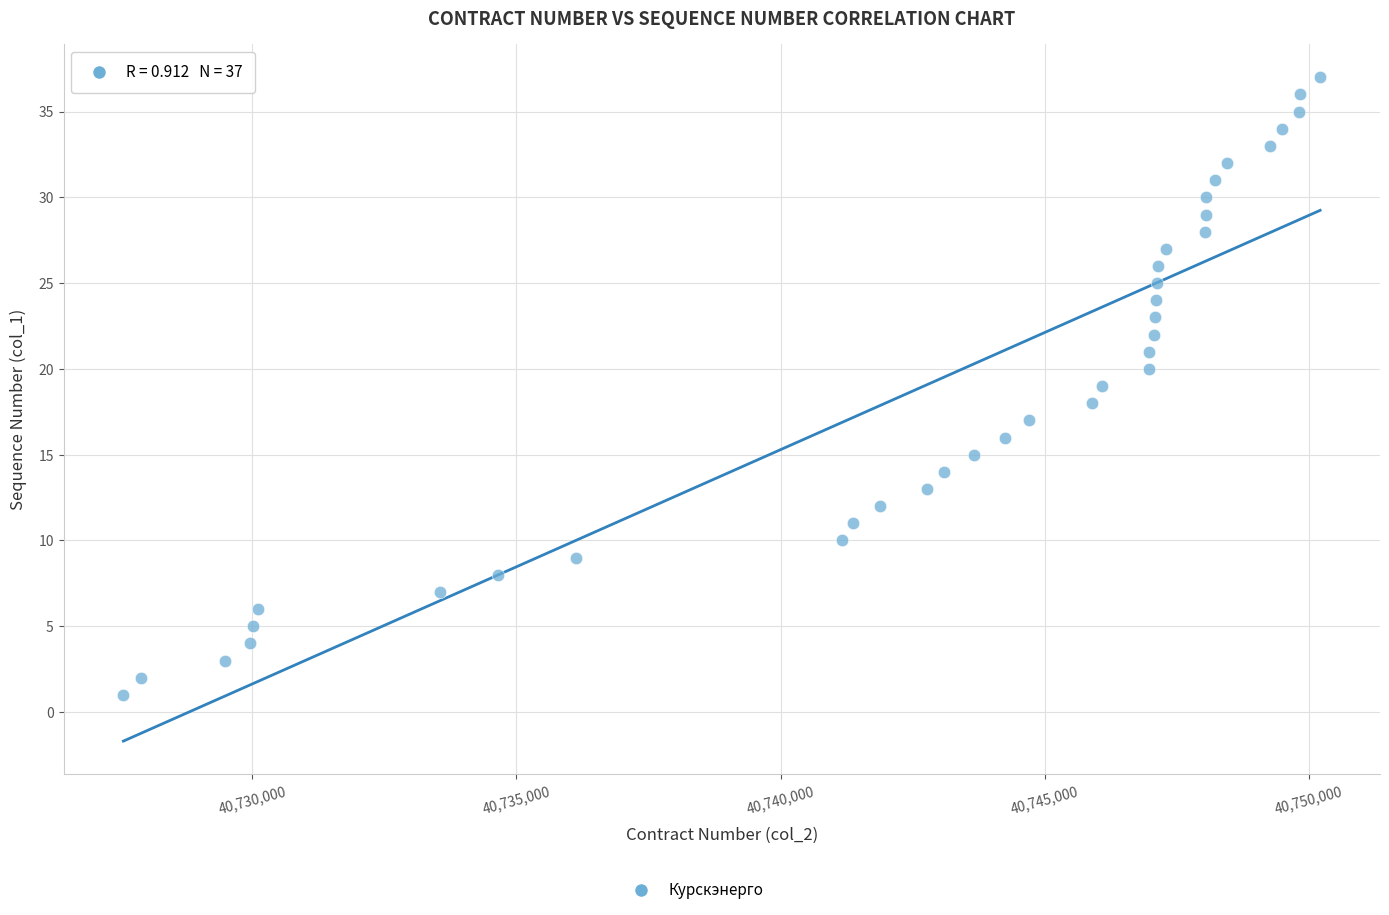

How many data points are displayed?

37